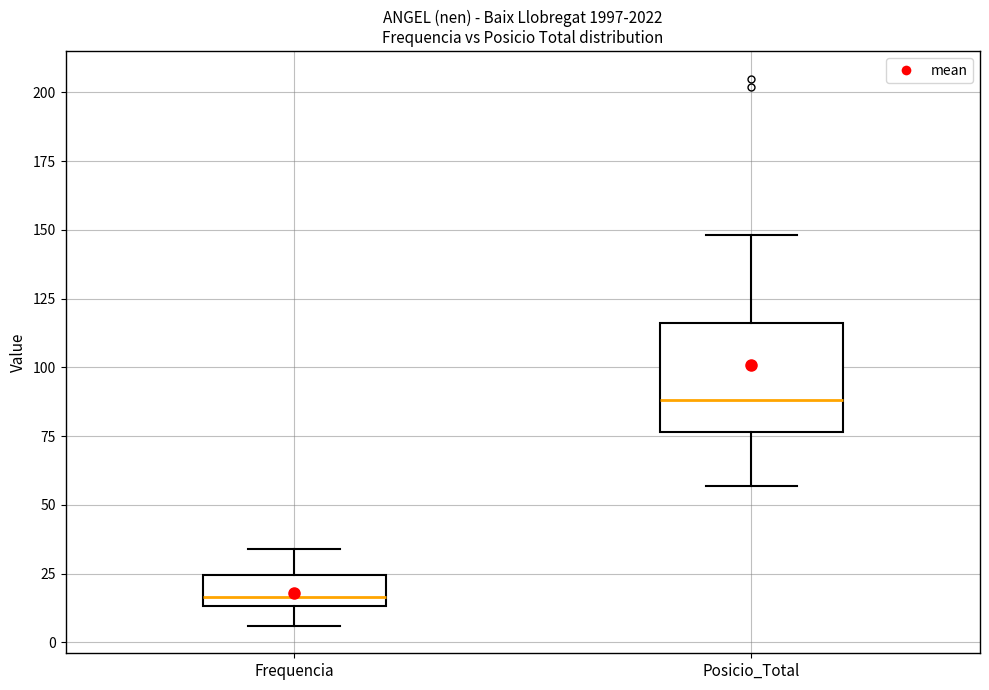

Reading left to right, transcribe this box plot: for each box, give where its median line is, the range the box spans, and where its two whiskers end, as read against the y-axis. The values are not printed on the chart, so give them approximately, as read against the axis.

Frequencia: median 15 (just above the box's lower edge), box 15 to 25, whiskers 5 to 35
Posicio_Total: median 90, box 75 to 115, whiskers 55 to 150